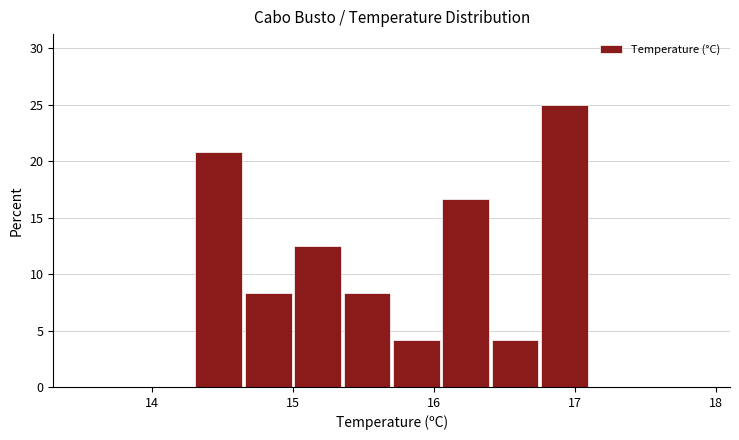

Read against the x-axis, roughly where is the centre of the tallest bar?

16.9